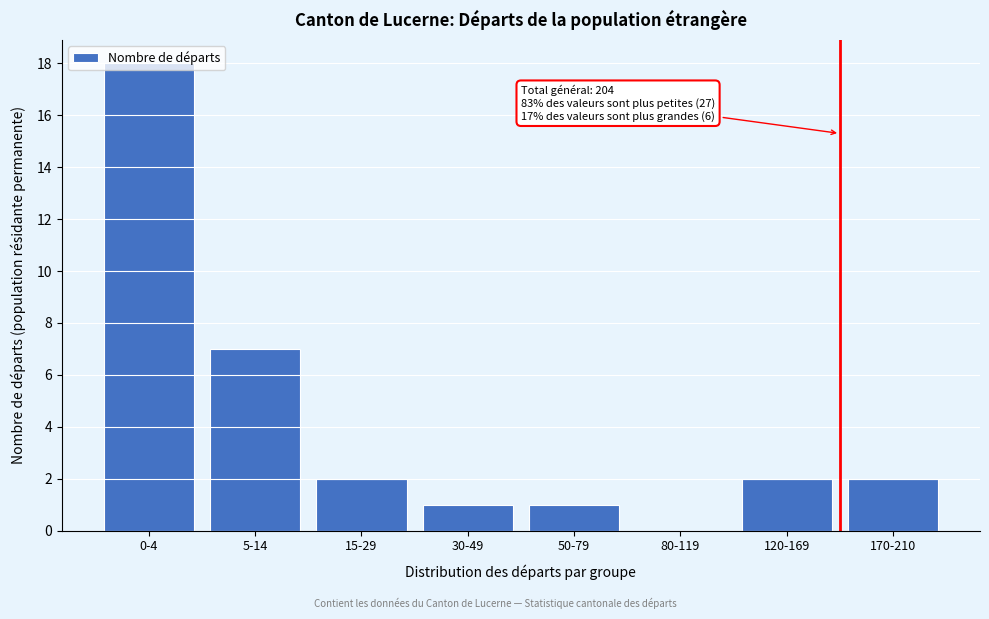

Between 170-210 and 50-79, which is larger?

170-210